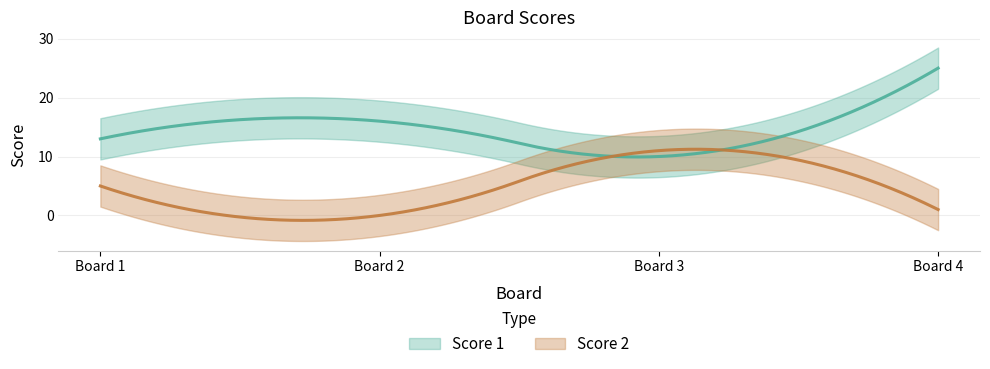

At 2, list the series in order from smallest to largest.

Score 2, Score 1